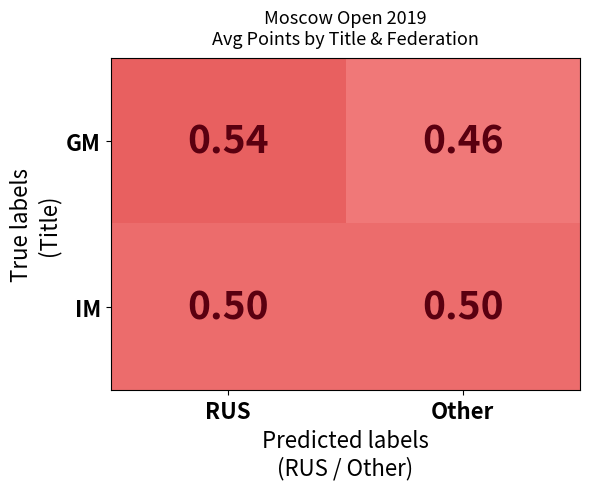

Which category has the lowest value across all series?

Other